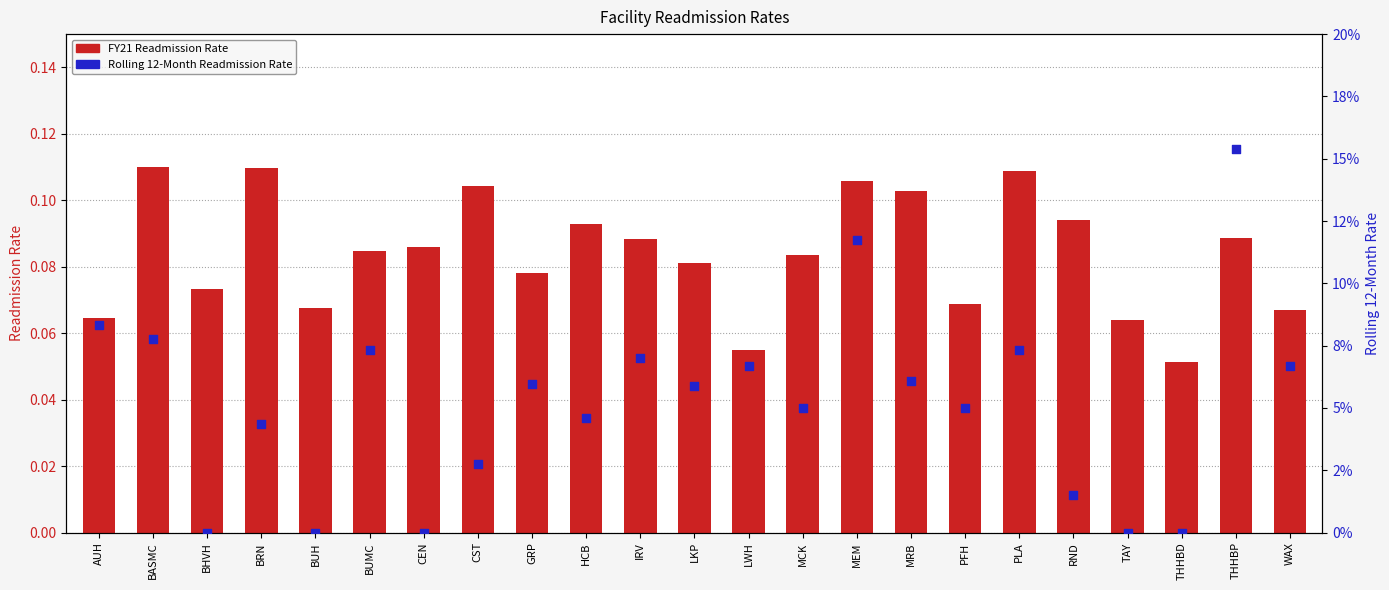

At how many categories does at least one series exceed 0?

23